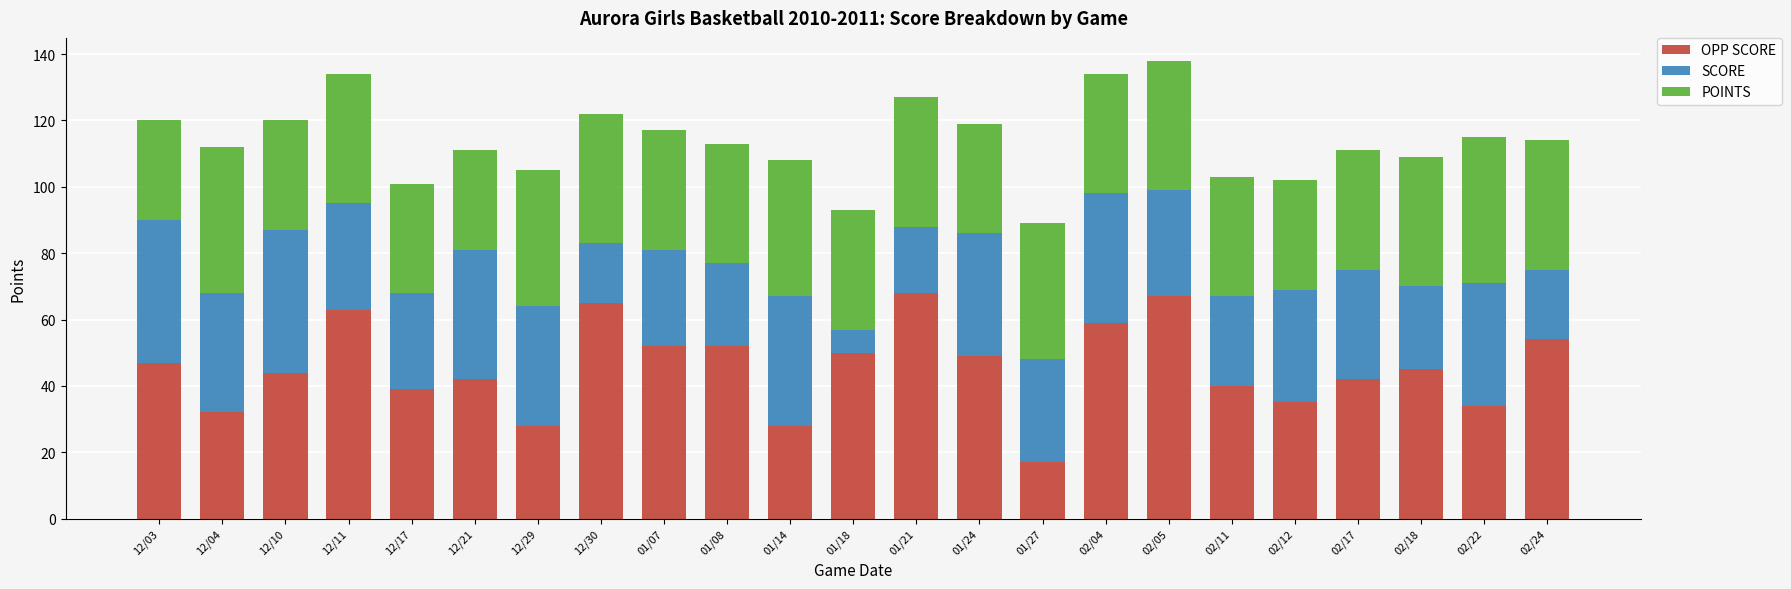

Count the number of data series in this chart.

3